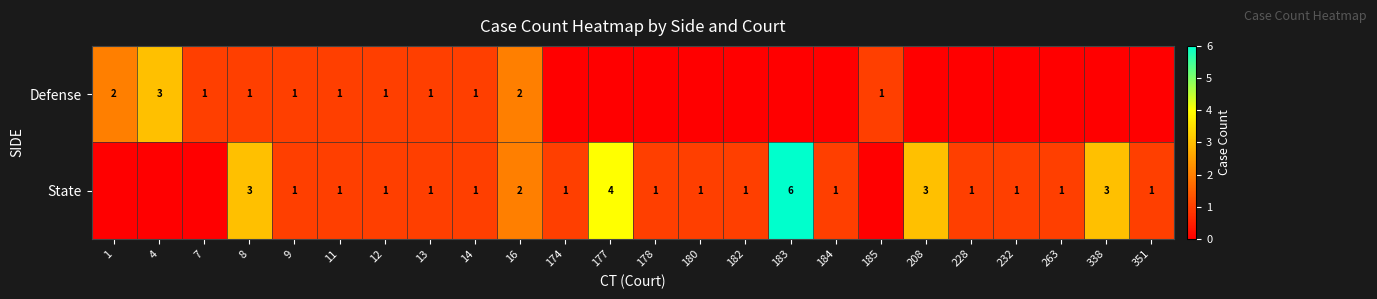

The value of State at 9 is 2. True or false?

False